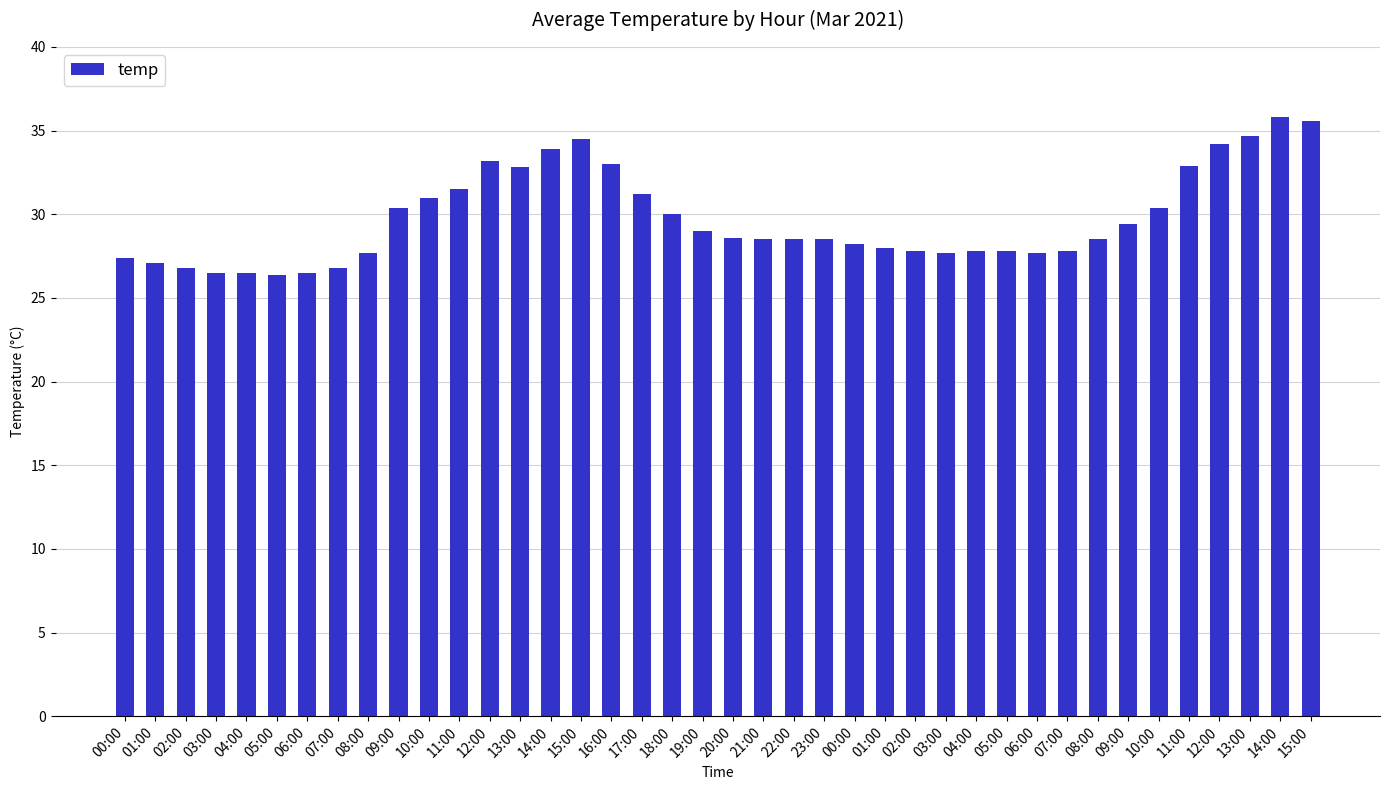

How many series are shown in this chart?

1